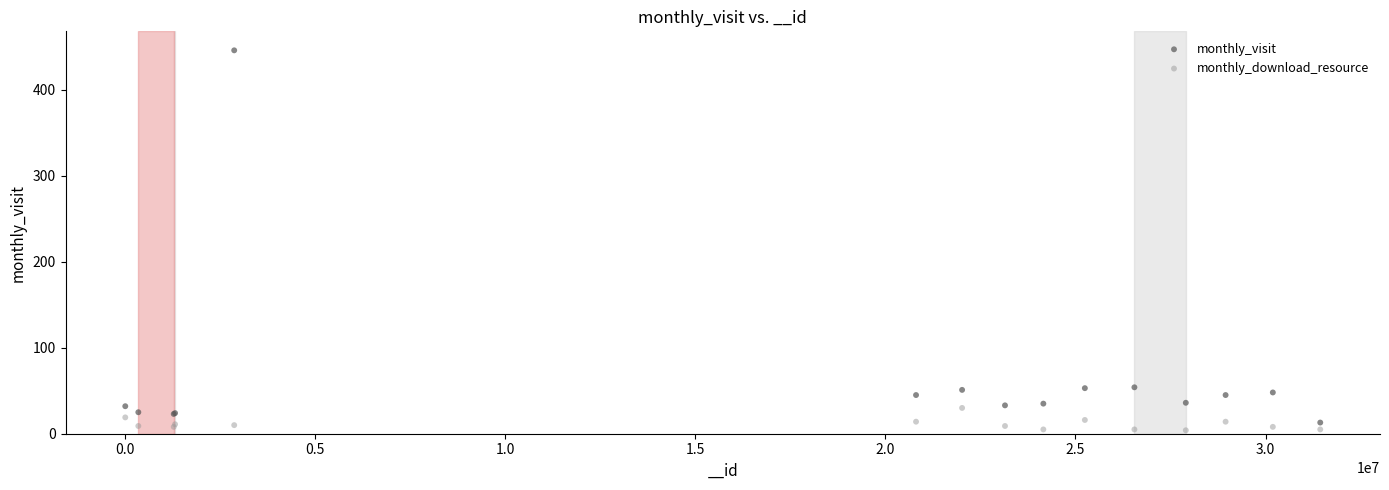

Which series has the widest spread of Y values?

monthly_visit